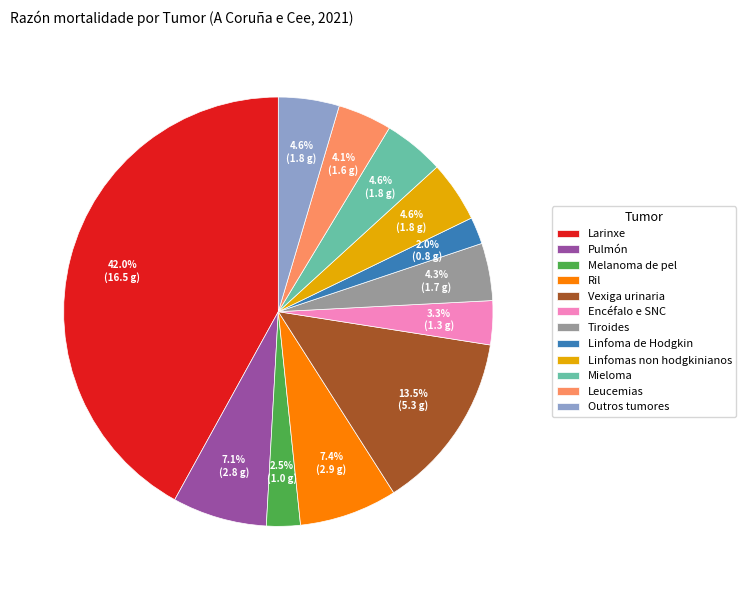

Does Linfomas non hodgkinianos represent more than half of the total?

No